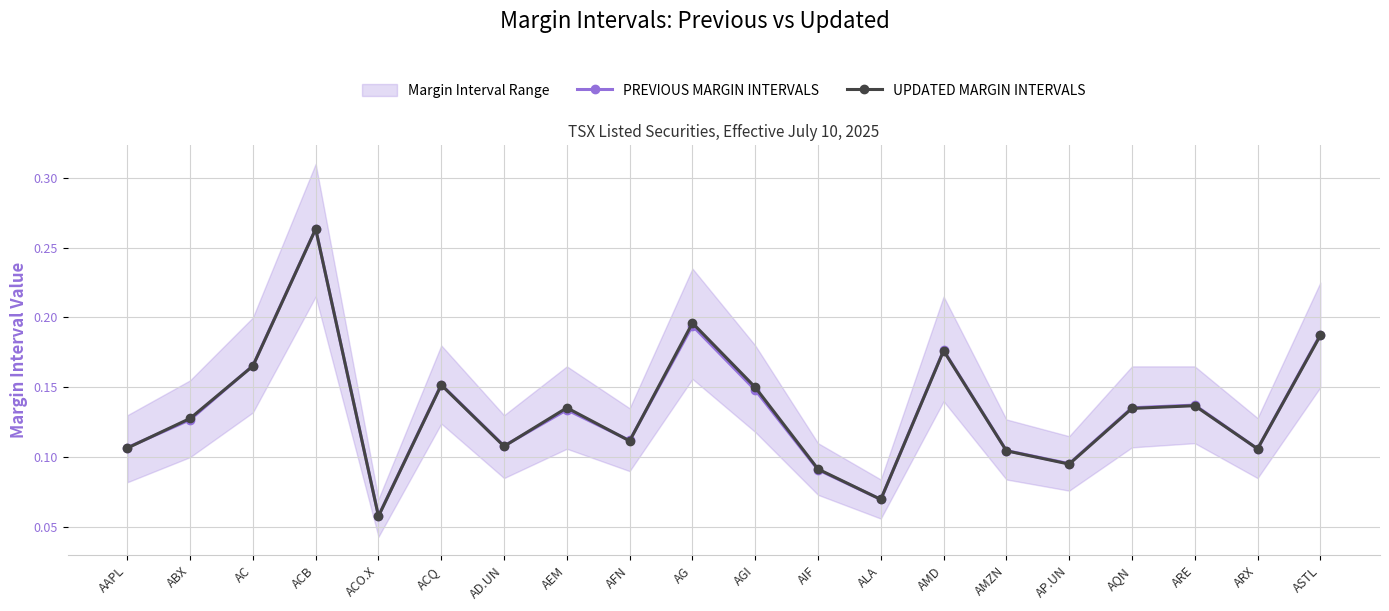

The value of PREVIOUS MARGIN INTERVALS at AG is 0.2. True or false?

True